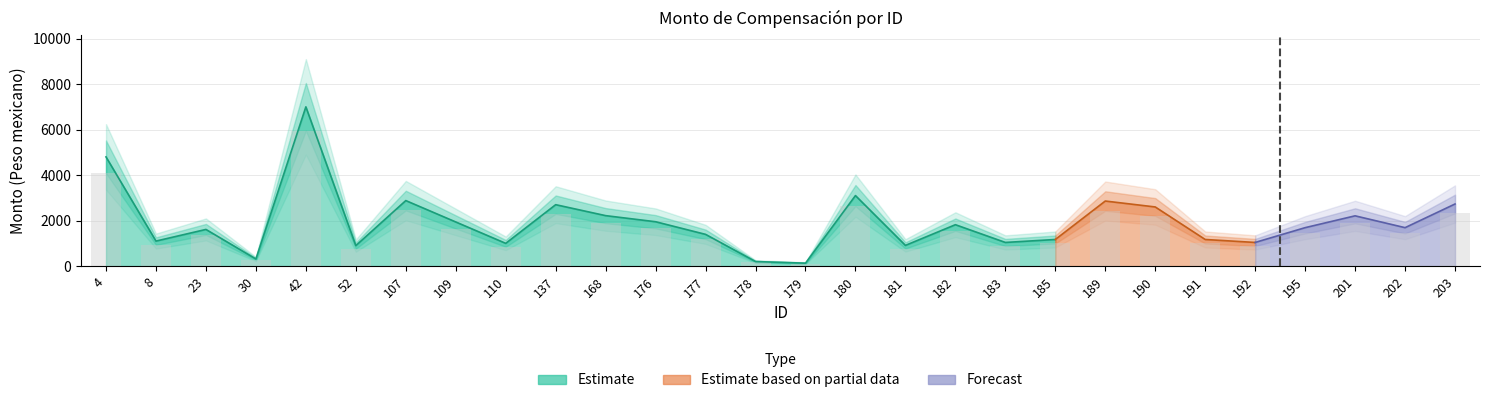

What is the ratio of the value at 180 to the value at 110?

3.1